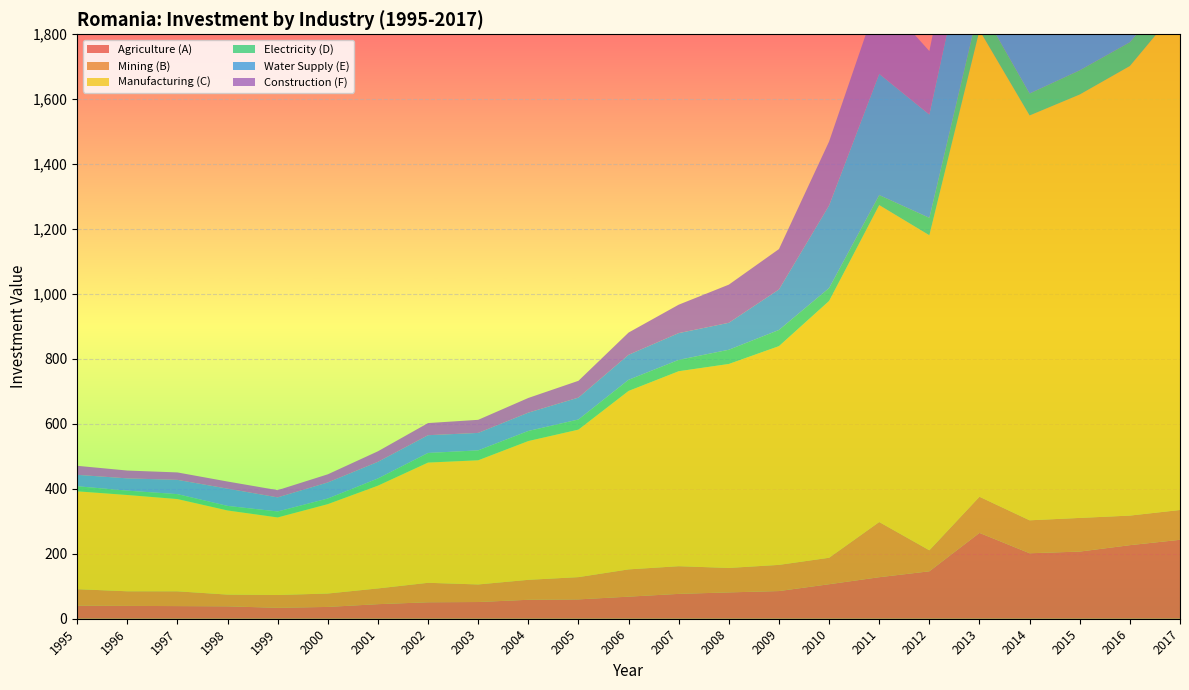

Reading right to left, transcribe all the data shown in this chart.

Agriculture (A): 2017=243.1	2016=226.6	2015=206.8	2014=201.7	2013=264.4	2012=146.1	2011=127.9	2010=106.3	2009=85.2	2008=81.1	2007=76.5	2006=68.0	2005=59.6	2004=58.4	2003=51.5	2002=50.7	2001=44.9	2000=36.4	1999=33.6	1998=38.2	1997=38.9	1996=39.6	1995=40.3
Mining (B): 2017=91.8	2016=91.1	2015=103.7	2014=101.5	2013=111.3	2012=64.8	2011=170.0	2010=81.5	2009=80.6	2008=75.3	2007=85.2	2006=84.0	2005=68.6	2004=61.5	2003=54.1	2002=60.0	2001=48.5	2000=41.2	1999=39.5	1998=36.1	1997=45.5	1996=45.0	1995=50.8
Manufacturing (C): 2017=1552.8	2016=1384.6	2015=1304.0	2014=1246.8	2013=1436.8	2012=970.2	2011=976.2	2010=790.9	2009=673.7	2008=628.2	2007=600.5	2006=549.6	2005=454.2	2004=427.4	2003=382.4	2002=370.2	2001=316.5	2000=275.3	1999=238.9	1998=259.1	1997=284.1	1996=296.5	1995=301.4
Electricity (D): 2017=67.2	2016=73.3	2015=74.5	2014=67.6	2013=76.3	2012=53.7	2011=30.8	2010=39.7	2009=49.8	2008=43.8	2007=34.9	2006=34.3	2005=31.2	2004=31.1	2003=30.6	2002=29.6	2001=22.1	2000=17.3	1999=18.4	1998=14.1	1997=15.2	1996=13.5	1995=15.7
Water Supply (E): 2017=351.7	2016=259.9	2015=261.0	2014=338.5	2013=375.4	2012=318.1	2011=373.4	2010=254.5	2009=124.8	2008=83.0	2007=82.5	2006=77.0	2005=67.4	2004=56.4	2003=53.7	2002=54.7	2001=51.3	2000=49.5	1999=43.4	1998=53.1	1997=43.9	1996=37.8	1995=35.1
Construction (F): 2017=238.6	2016=227.9	2015=217.9	2014=155.3	2013=236.4	2012=195.5	2011=242.1	2010=197.0	2009=124.3	2008=117.5	2007=87.5	2006=68.5	2005=51.7	2004=45.2	2003=40.3	2002=37.3	2001=32.5	2000=25.0	1999=22.2	1998=21.9	1997=22.9	1996=24.1	1995=27.8